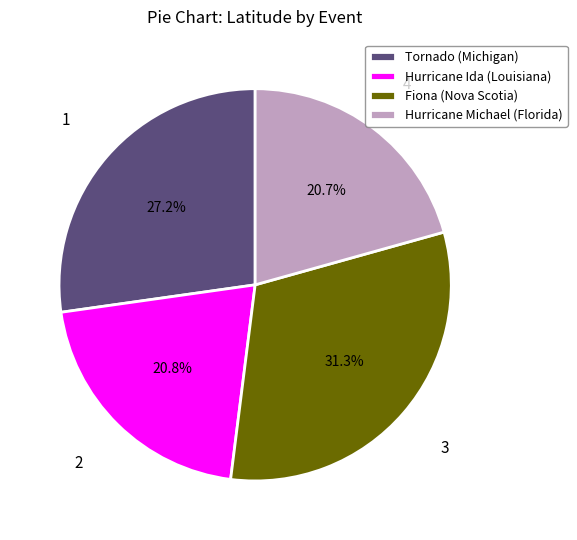

To the nearest percent, what is the difference between the largest and smallest slice percentages?

11%